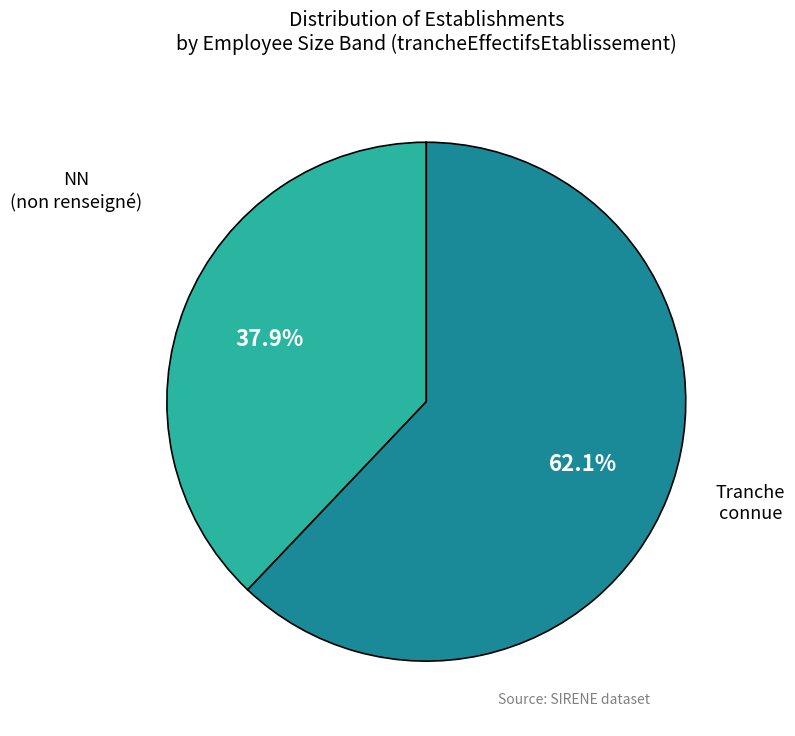

Which slice is the largest?

Tranche connue